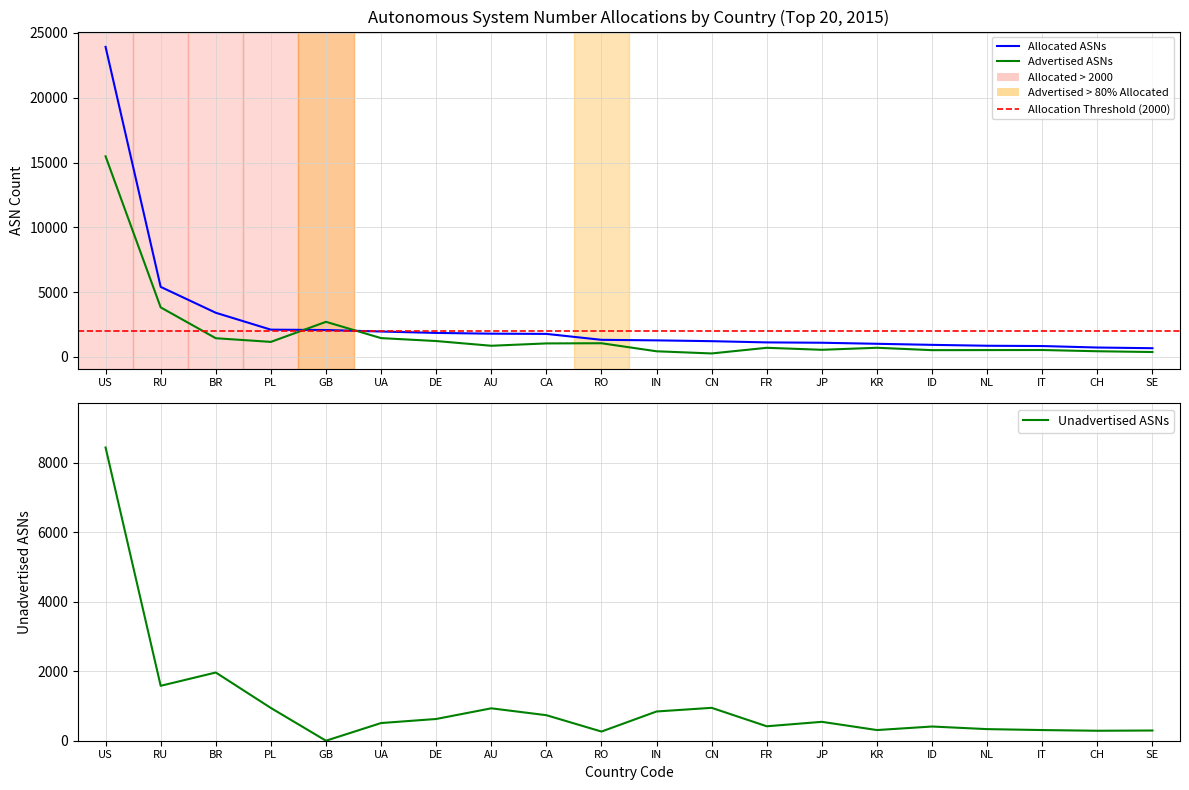

Between RO and ID, which series saw the biggest shift?

Advertised ASNs